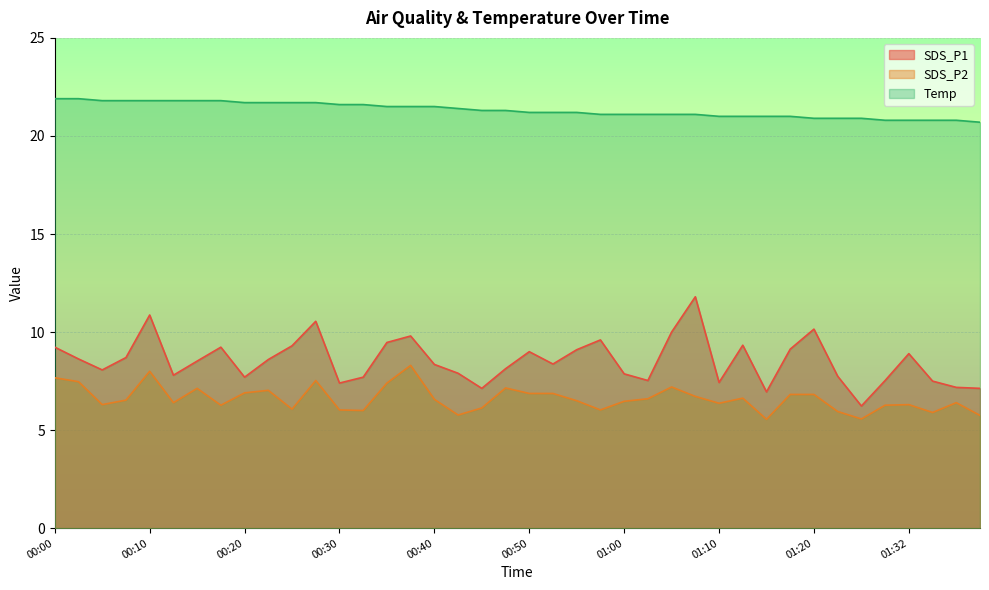

At which label does SDS_P1 first exceed 8?

00:00